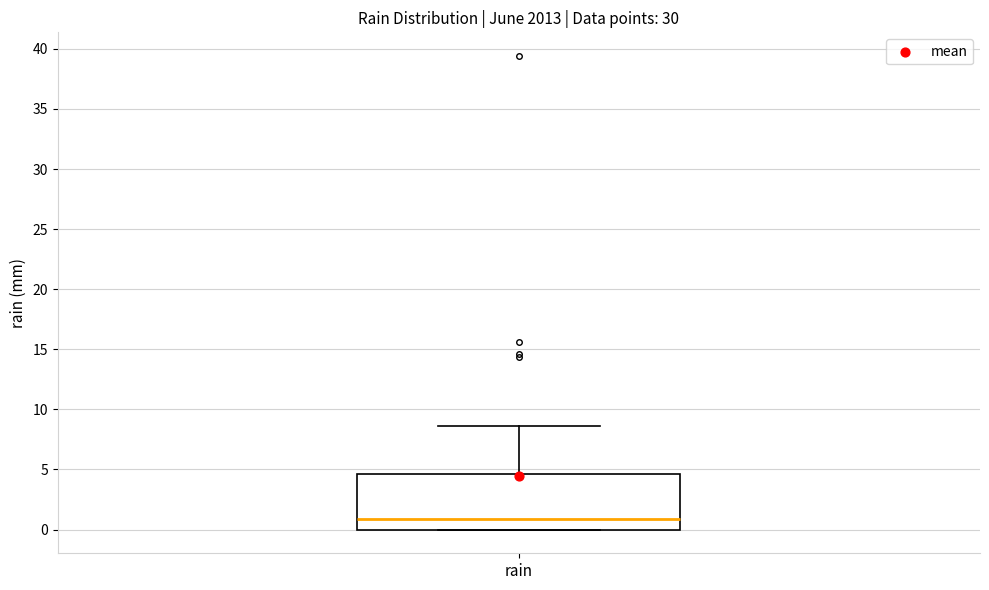

Transcribe this box plot: give where the median line is, the range the box spans, and where the two whiskers end, as read against the y-axis. The values are not printed on the chart, so give them approximately, as read against the axis.

median 1.0, box 0.0 to 4.5, whiskers 0.0 to 8.5